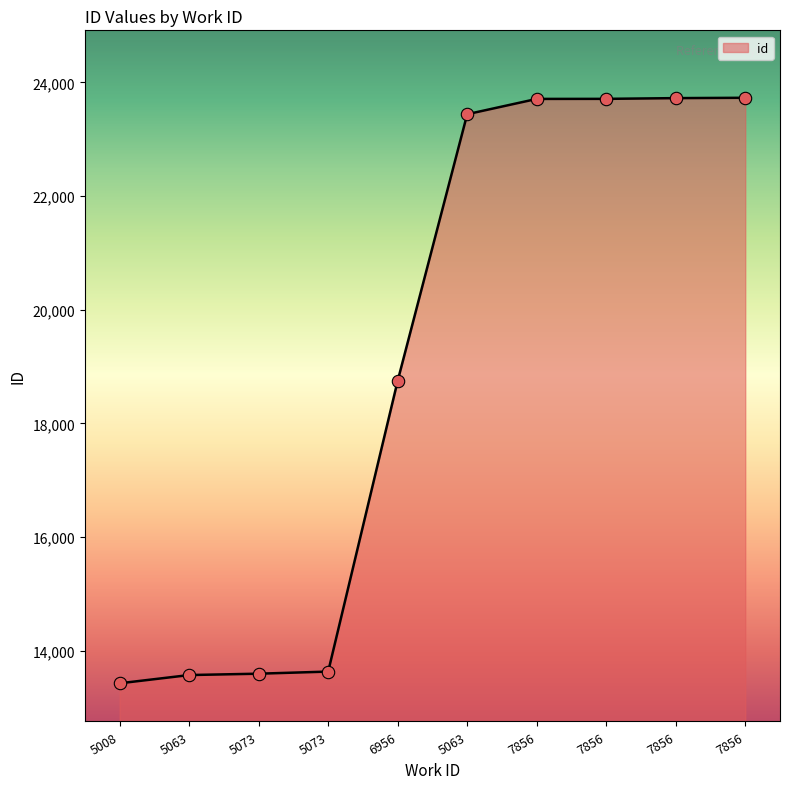

Between 6956 and 7856, which is larger?

7856